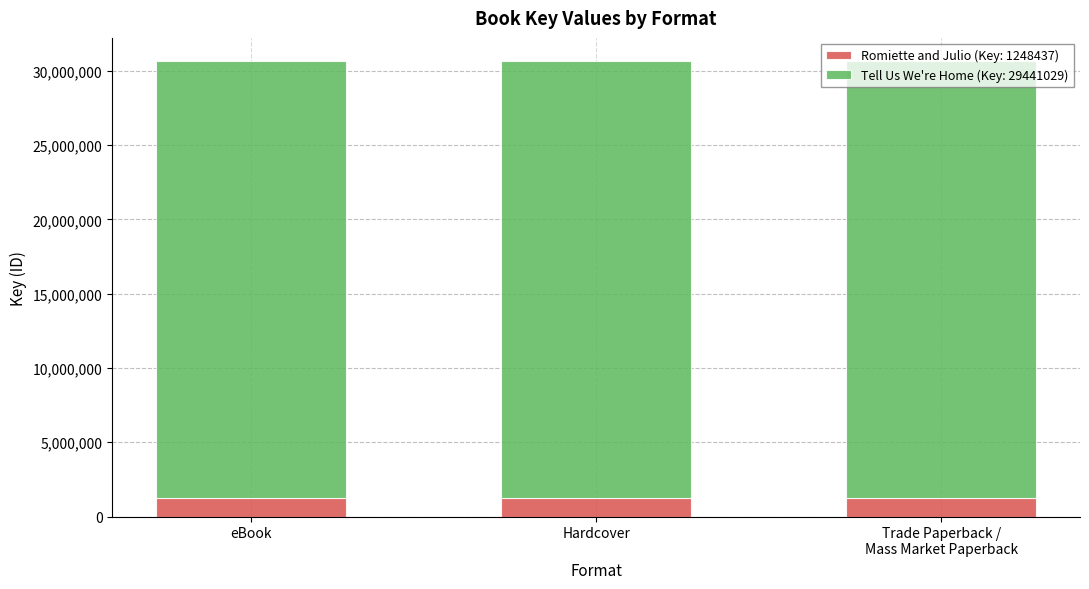

True or false: Romiette and Julio (Key: 1248437) has a value of 1248437 at Hardcover.

True